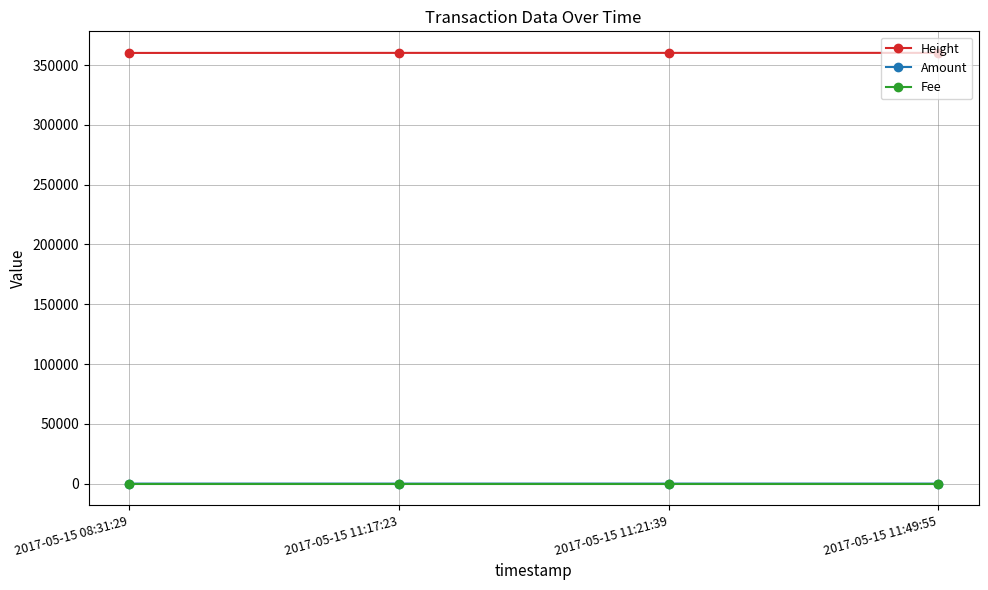

What is the difference between the highest and lowest values at 2017-05-15 11:17:23?

360210